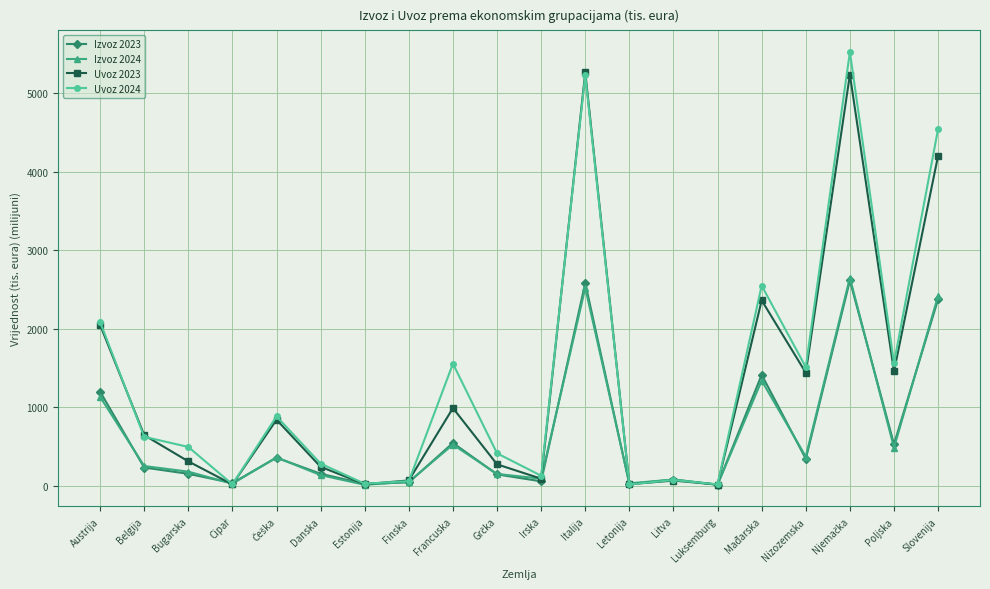

Which series ends up on top after the final intersection of Uvoz 2023 and Uvoz 2024?

Uvoz 2024